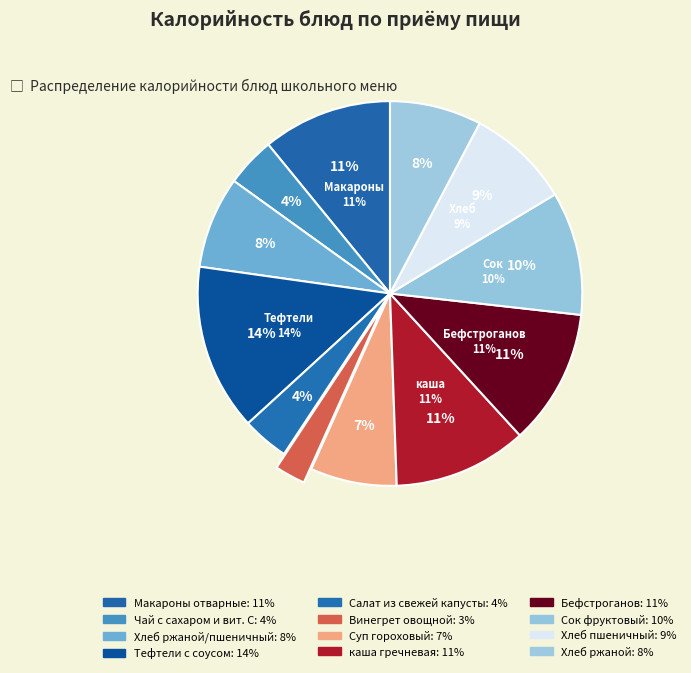

Rank the categories by value from highest to lowest.

Тефтели с соусом, Бефстроганов, каша гречневая, Макароны отварные, Сок фруктовый, Хлеб пшеничный, Хлеб ржаной/пшеничный, Хлеб ржаной, Суп гороховый, Чай с сахаром и вит. С, Салат из свежей капусты, Винегрет овощной